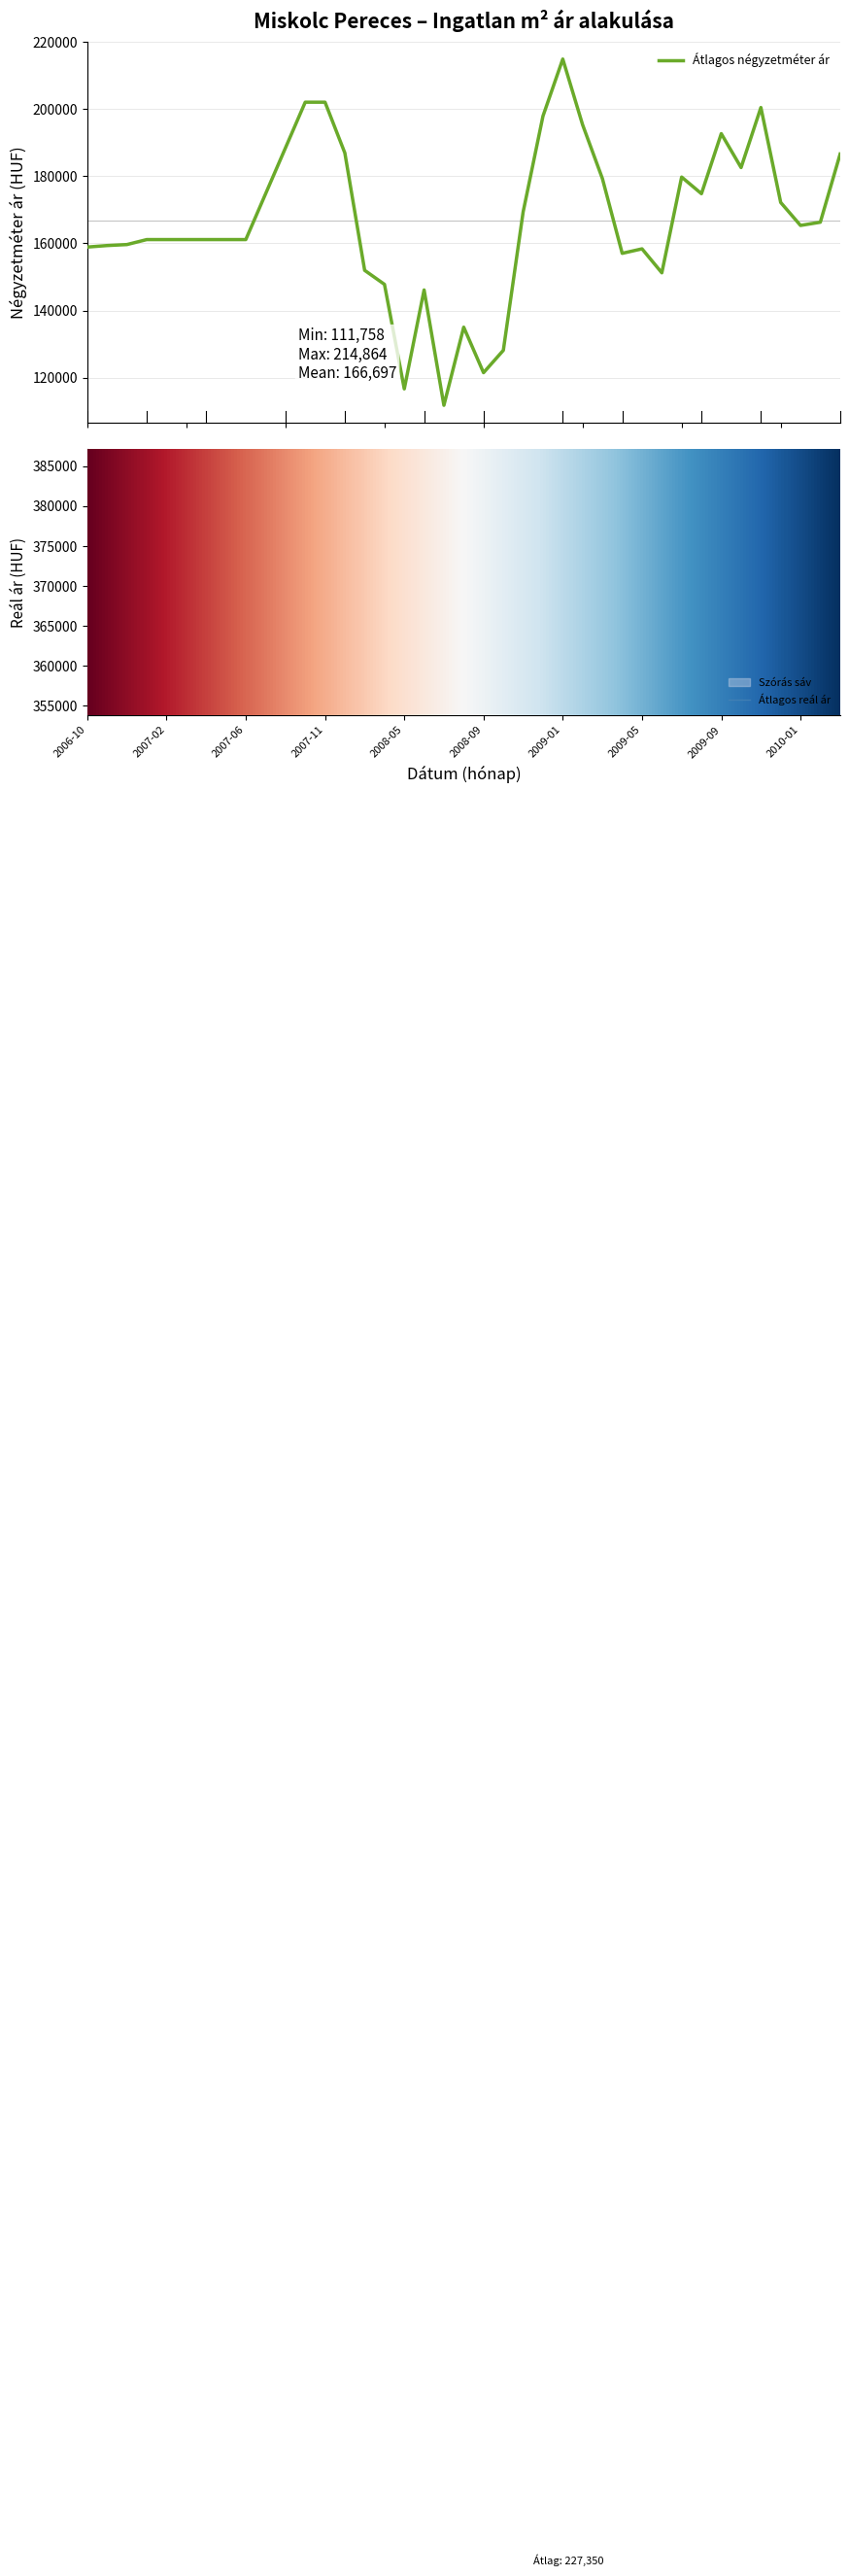

What is the label of the 29th point from the left?

2009-05